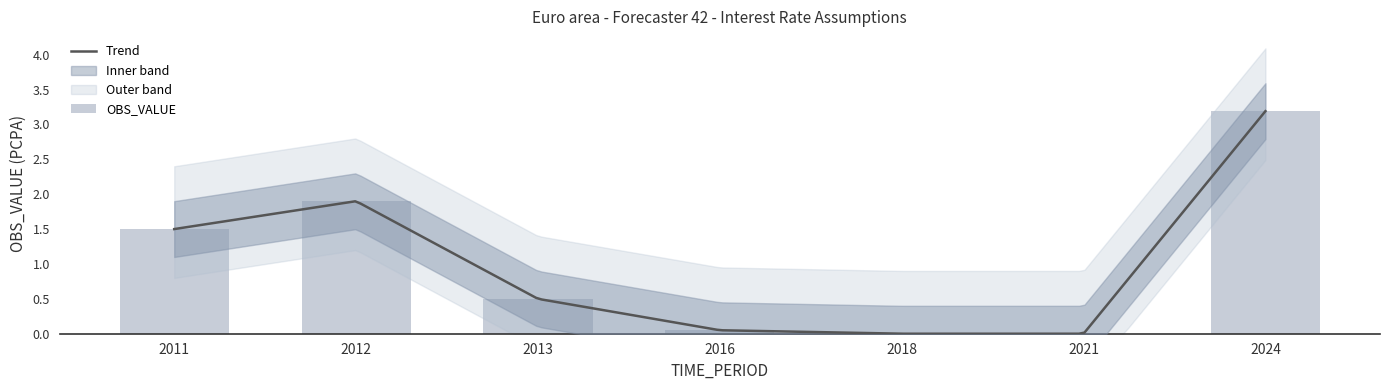

What is the sum of all values?

7.1